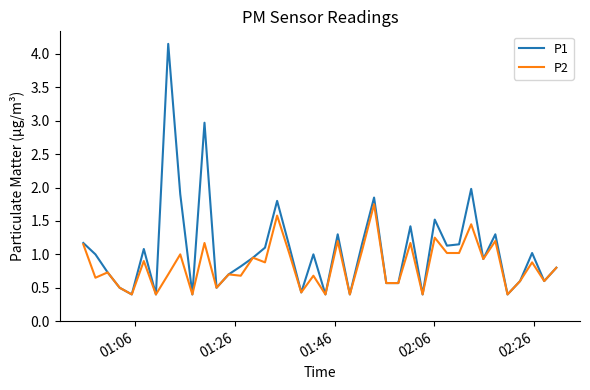

Rank the series by their maximum value, from lowest to highest.

P2, P1